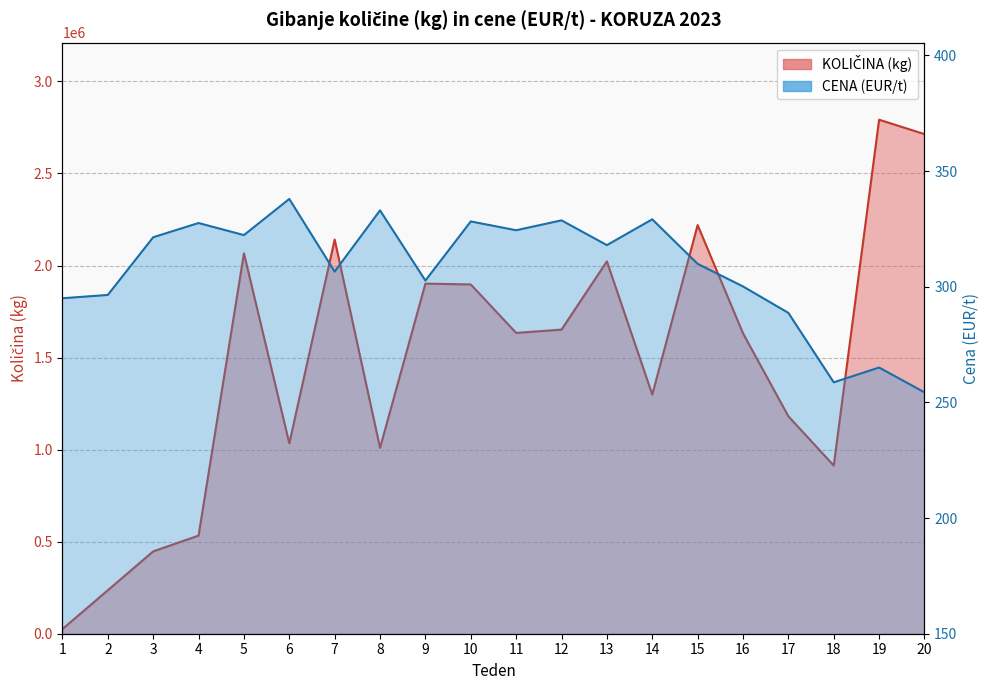

Which label corresponds to the largest value in the chart?

19